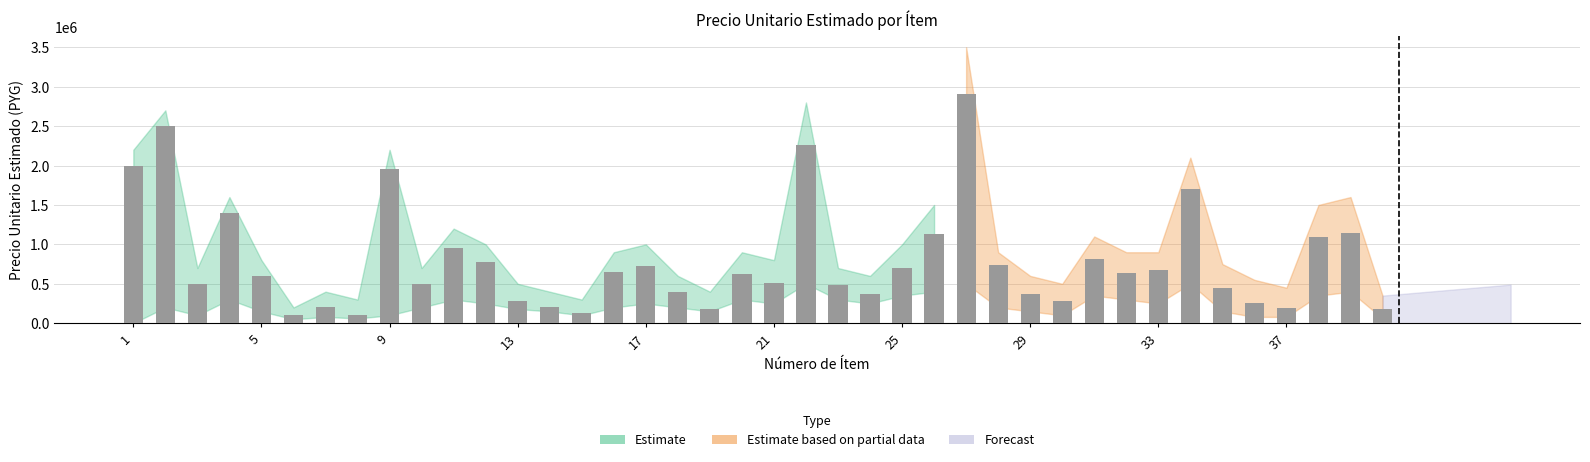

Are the bars horizontal?

No